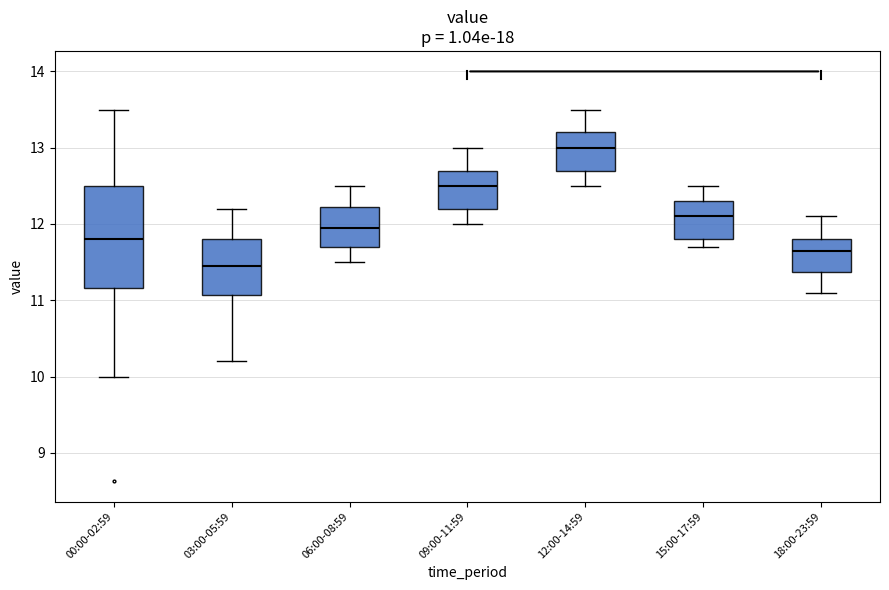

Where does the upper whisker of the box for 06:00-08:59 end on the y-axis? The values are not printed on the chart, so give them approximately, as read against the axis.

12.5